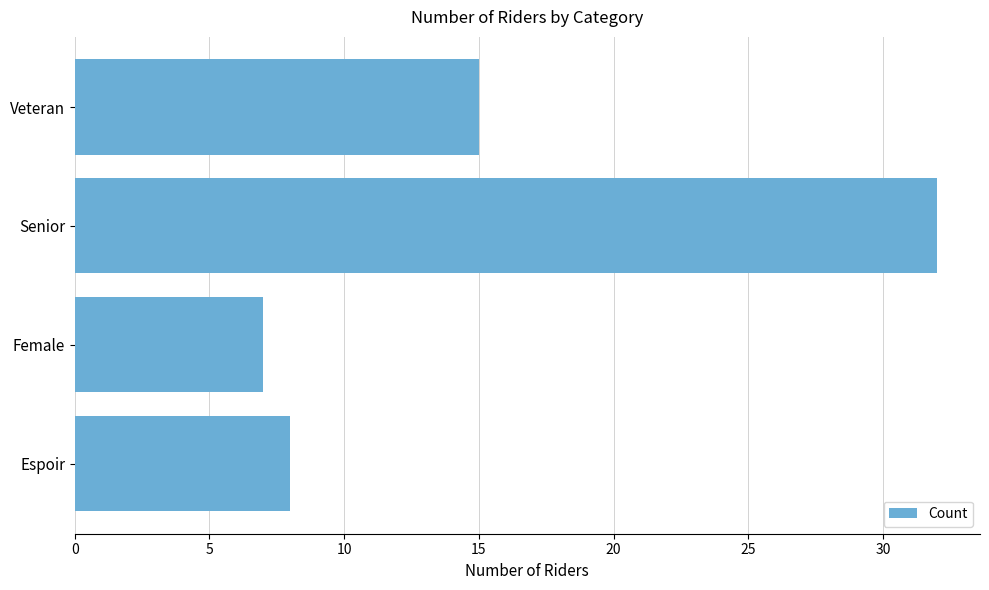

Reading bottom to top, transcribe all the data shown in this chart.

8	7	32	15